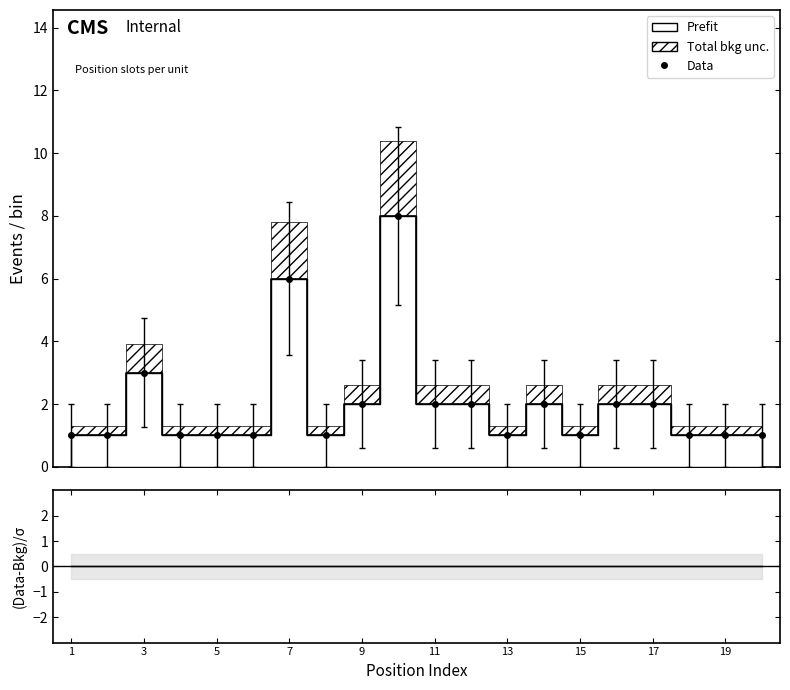

Rank the categories by Prefit value from lowest to highest.

1, 2, 4, 5, 6, 8, 13, 15, 18, 19, 20, 9, 11, 12, 14, 16, 17, 3, 7, 10